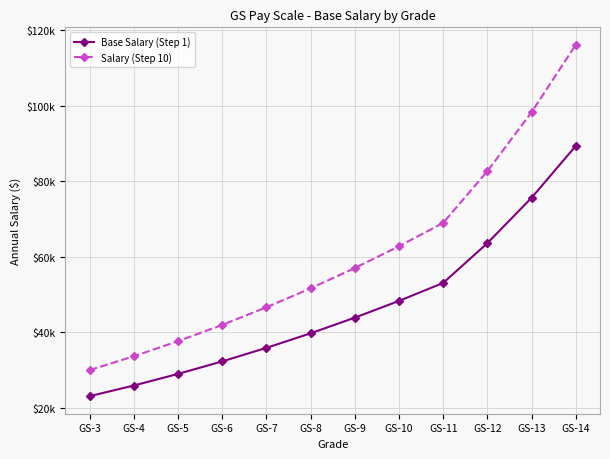

At which label does Base Salary (Step 1) first exceed 43857?

GS-10